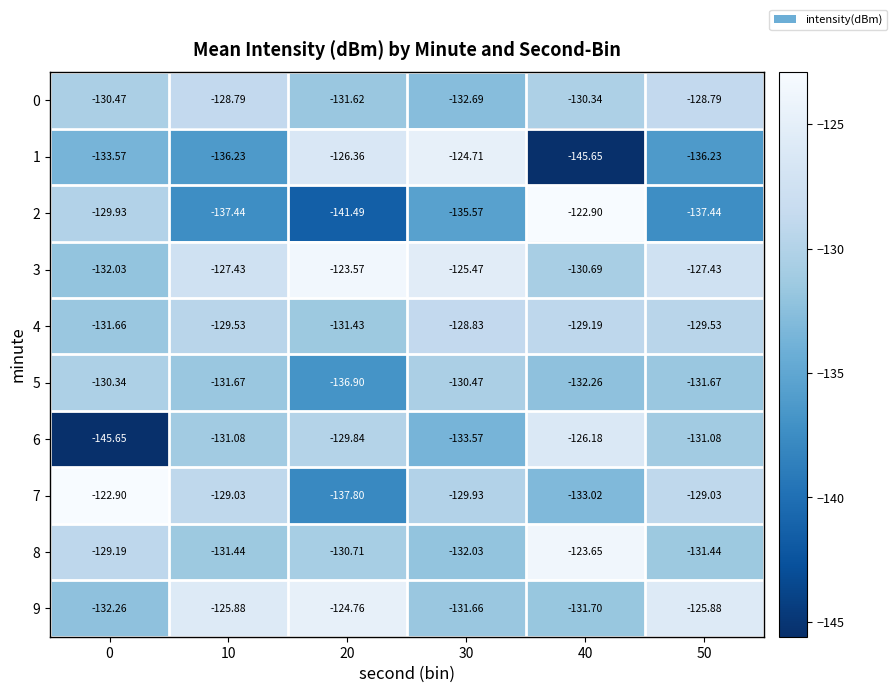

Is the value of 3 at 50 greater than the value of 6 at 50?

Yes